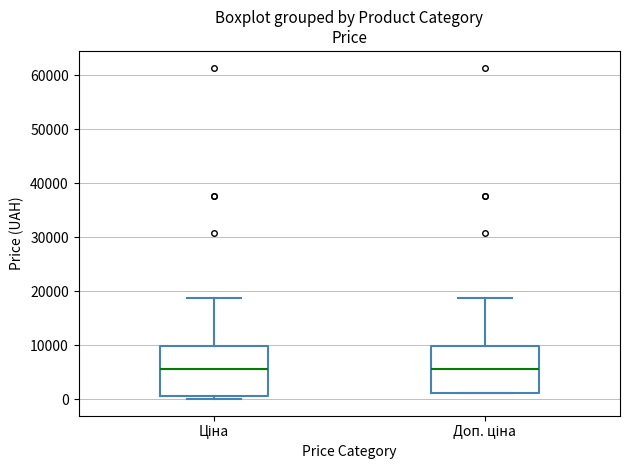

Reading left to right, transcribe this box plot: for each box, give where its median line is, the range the box spans, and where its two whiskers end, as read against the y-axis. The values are not printed on the chart, so give them approximately, as read against the axis.

Ціна: median 6000, box 1000 to 10000, whiskers 0 to 19000
Доп. ціна: median 6000, box 1000 to 10000, whiskers 1000 to 19000